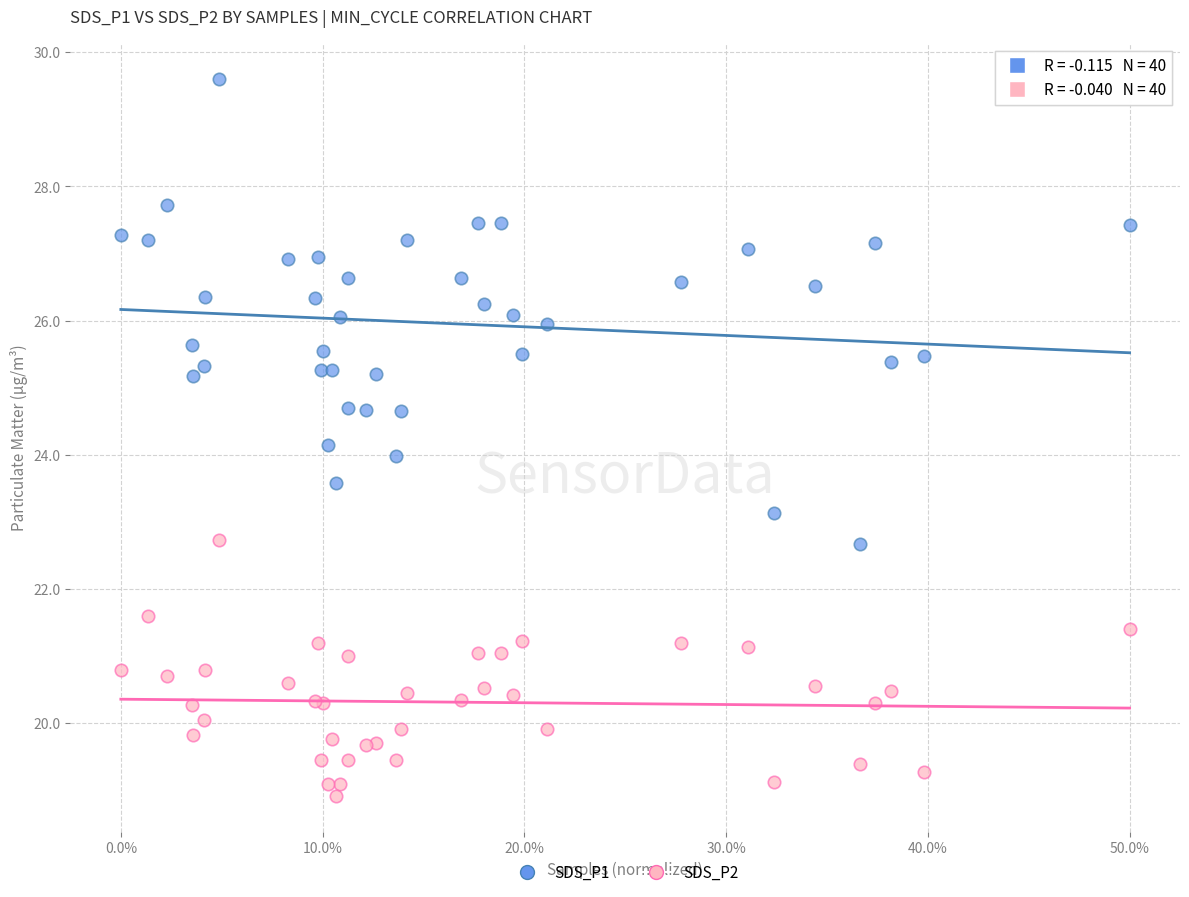

Which series contains the lowest Y value?

SDS_P2